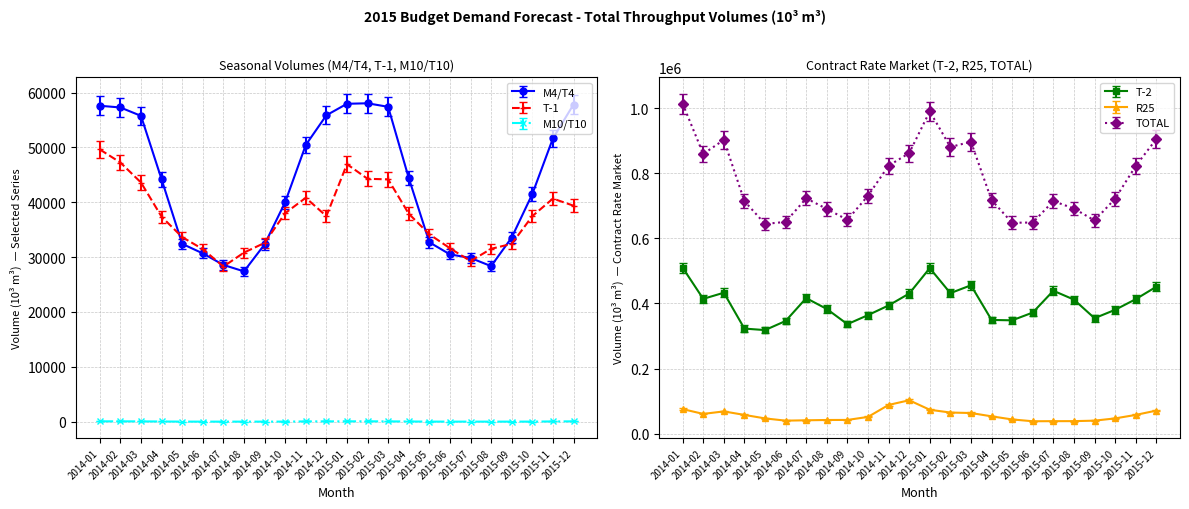

Where is the first local maximum for M4/T4?

2015-02